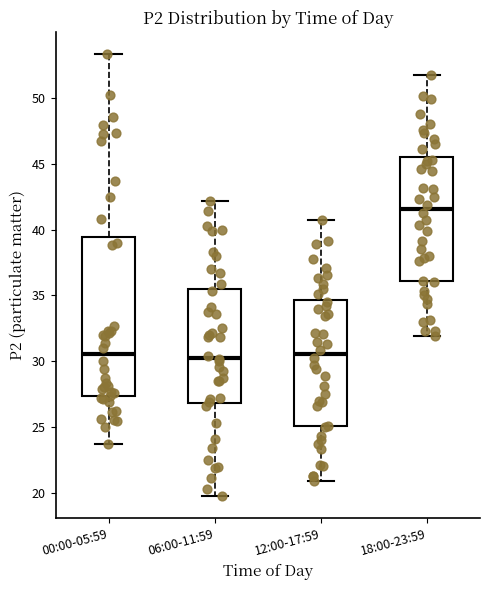

Where does the lower whisker of the box for 06:00-11:59 end on the y-axis? The values are not printed on the chart, so give them approximately, as read against the axis.

20.0